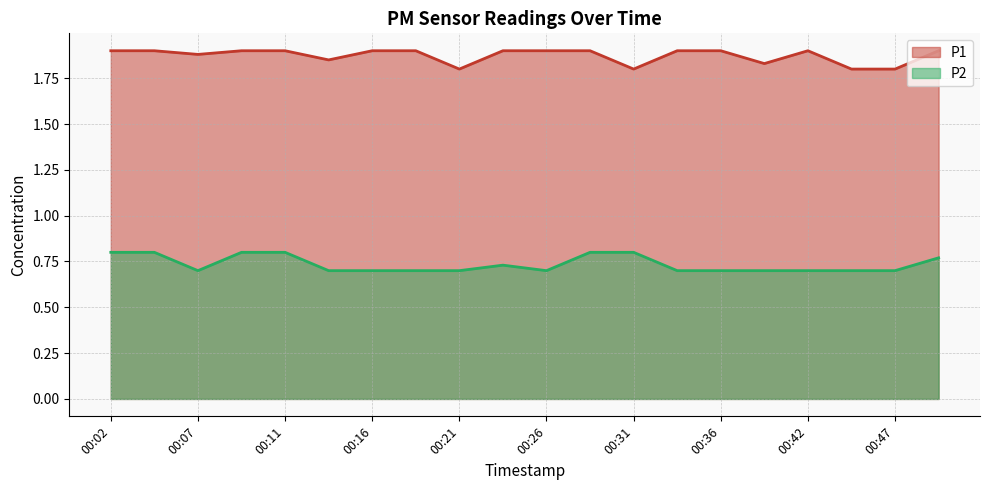

Is the value of P2 at 00:21 greater than the value of P1 at 00:44?

No